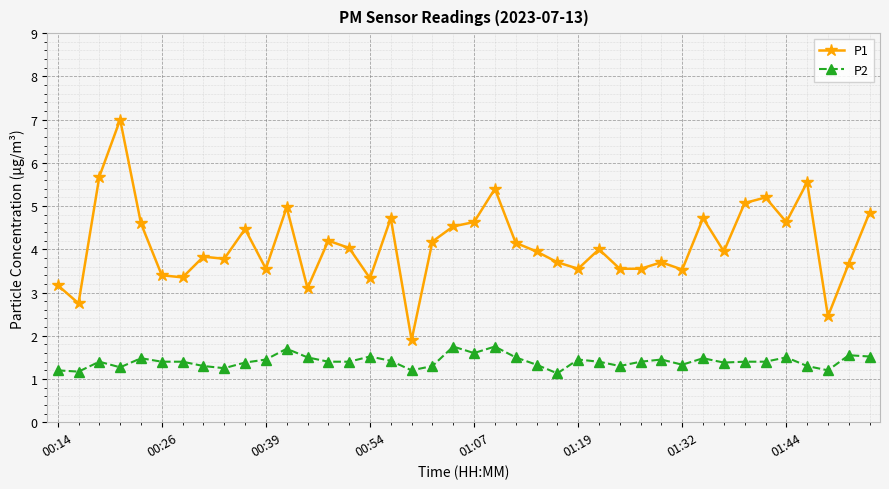

What is the lowest value of the P2 series?

1.1